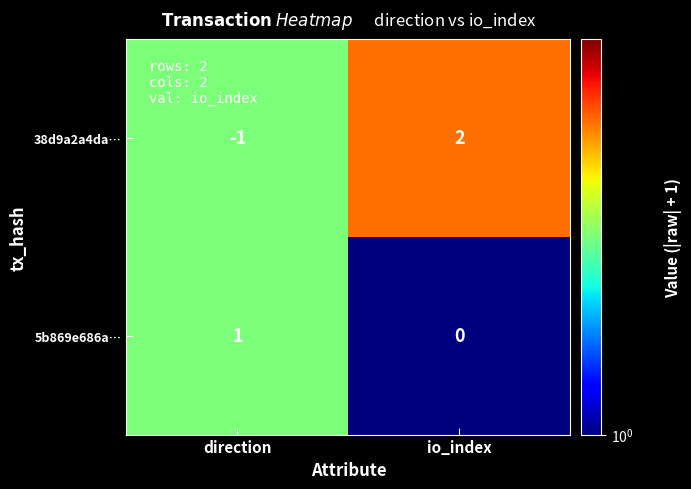

What is the difference between the maximum and minimum values in the 38d9a2a4da… series?

3